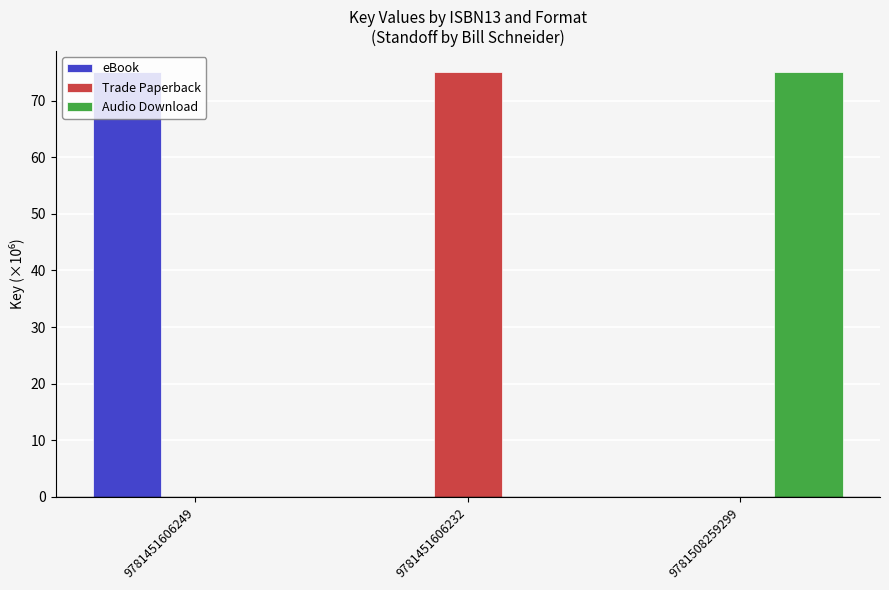

What is the maximum value for eBook?

75.0